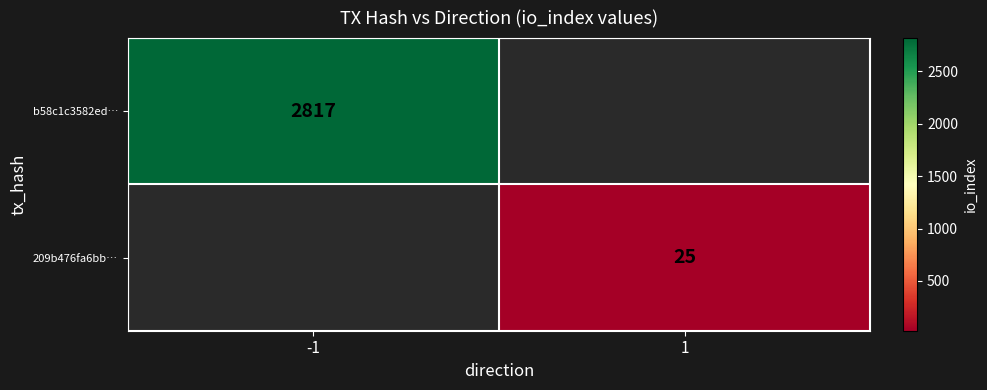

Which label corresponds to the smallest value in the chart?

1